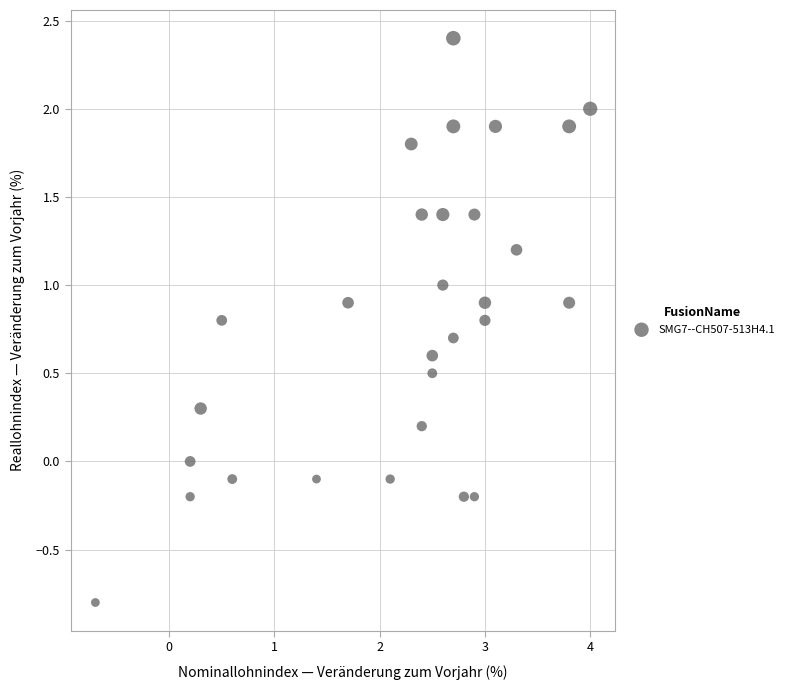

What is the range of X values (max minus min)?

4.7